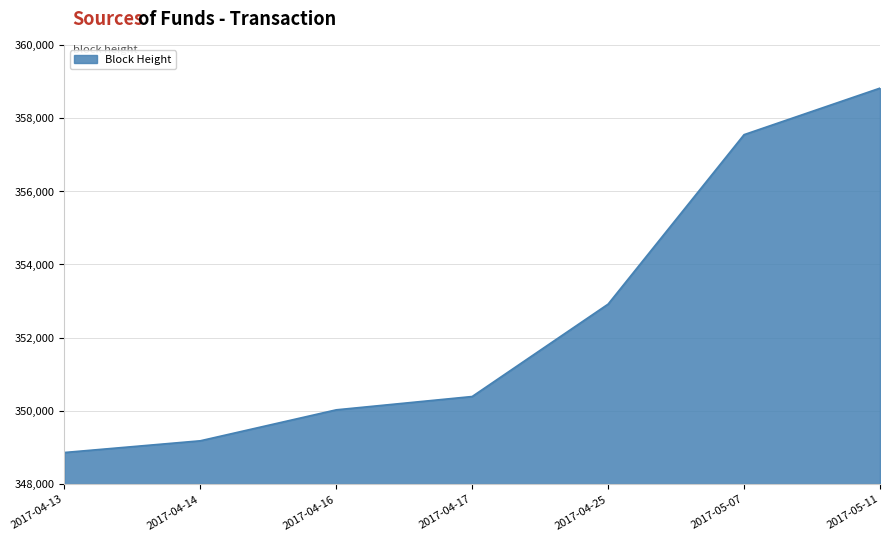

How many lines are shown in the chart?

1